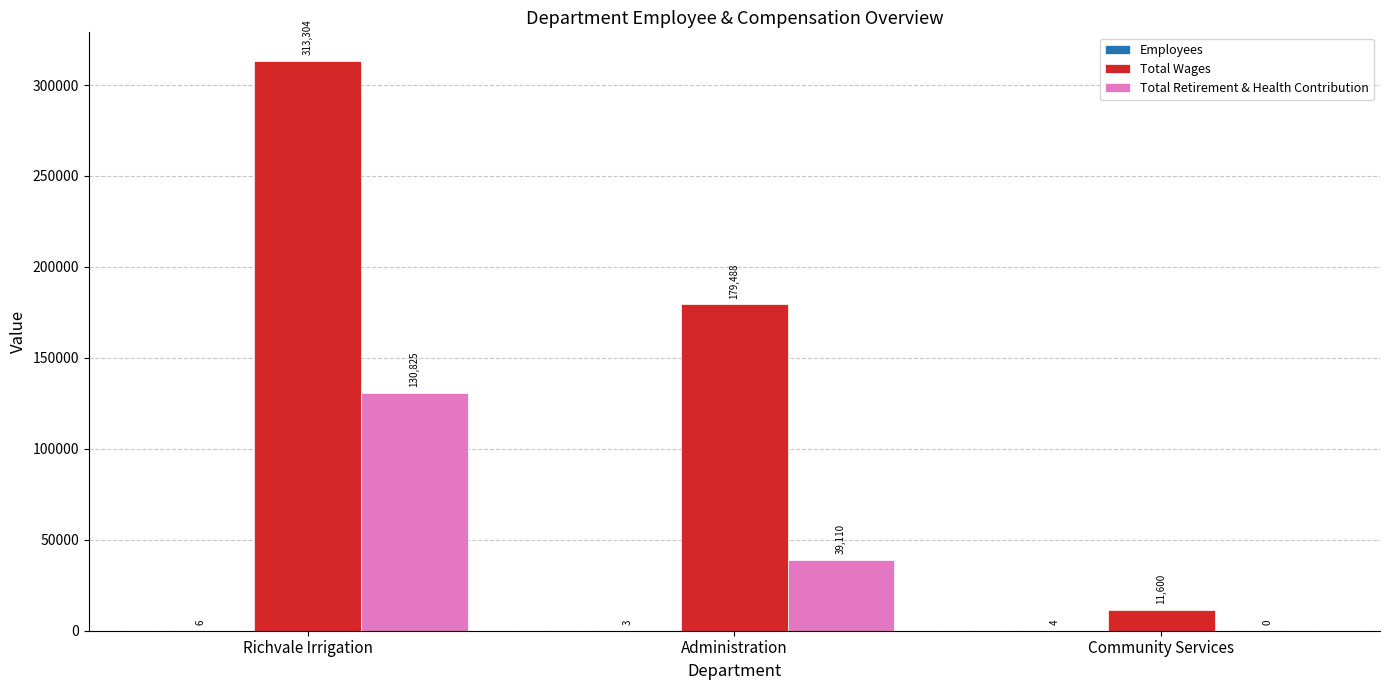

How many data points does each series have?

3